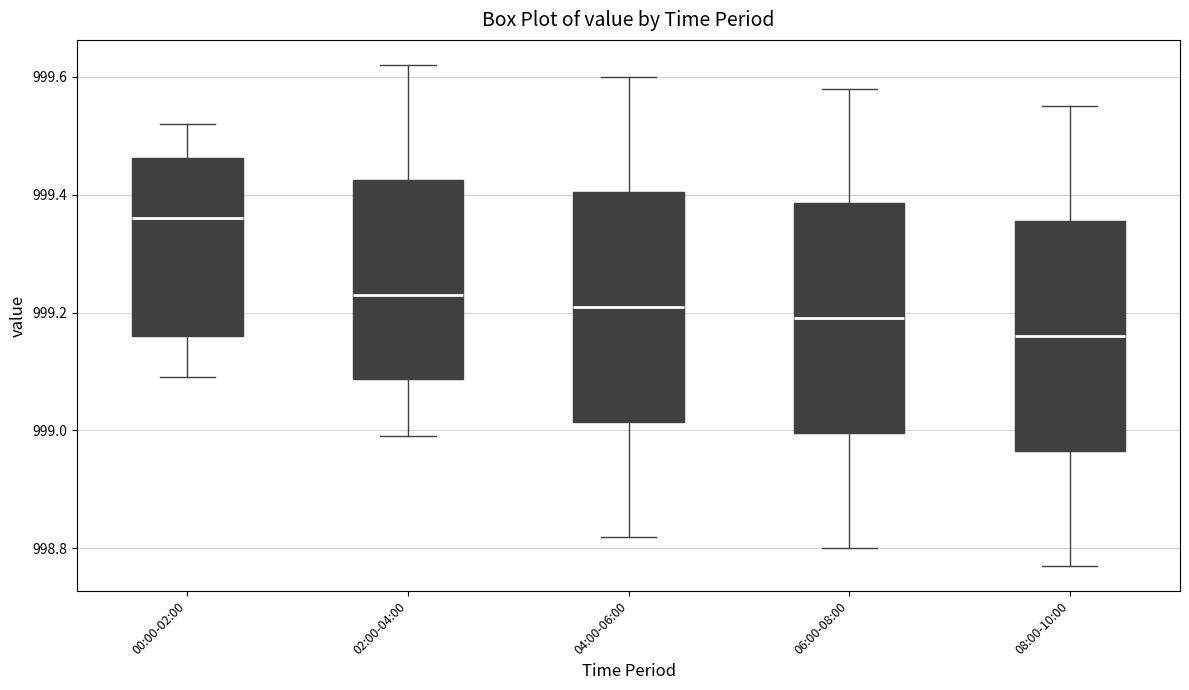

Reading left to right, read every box against the y-axis: the position of its median line, the range the box covers, and the ends of its whiskers. The values are not printed on the chart, so give them approximately, as read against the axis.

00:00-02:00: median 999.36, box 999.16 to 999.46, whiskers 999.10 to 999.52
02:00-04:00: median 999.24, box 999.08 to 999.42, whiskers 999.00 to 999.62
04:00-06:00: median 999.22, box 999.02 to 999.40, whiskers 998.82 to 999.60
06:00-08:00: median 999.20, box 999.00 to 999.38, whiskers 998.80 to 999.58
08:00-10:00: median 999.16, box 998.96 to 999.36, whiskers 998.78 to 999.56